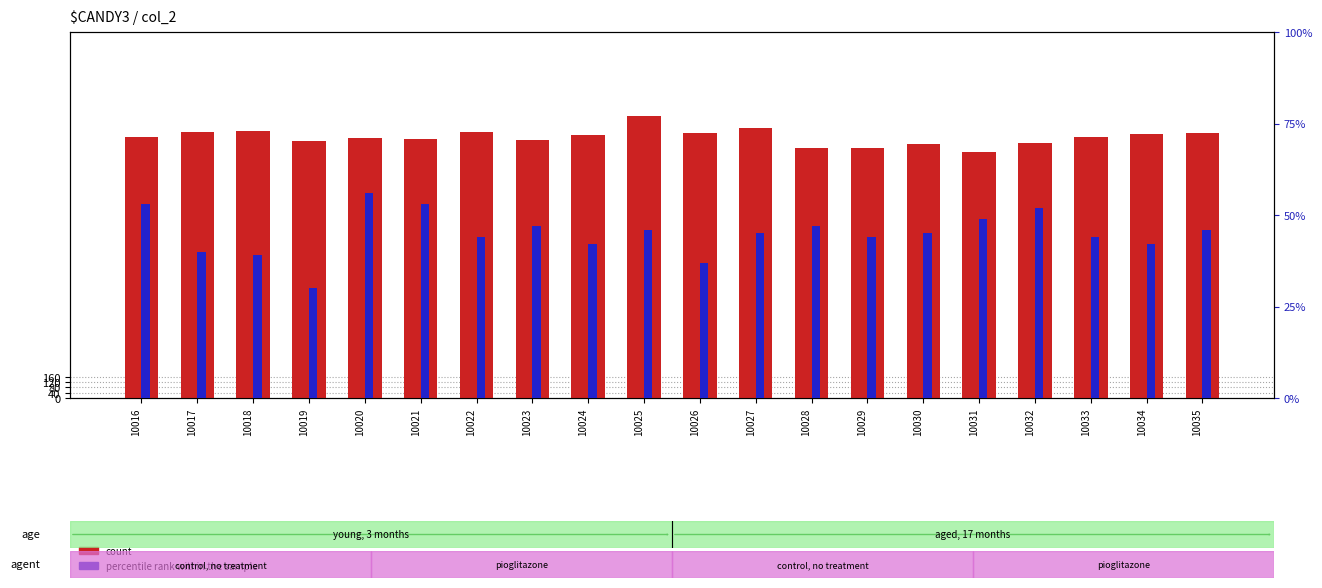

Where is count nearest to the value 1969?

10034